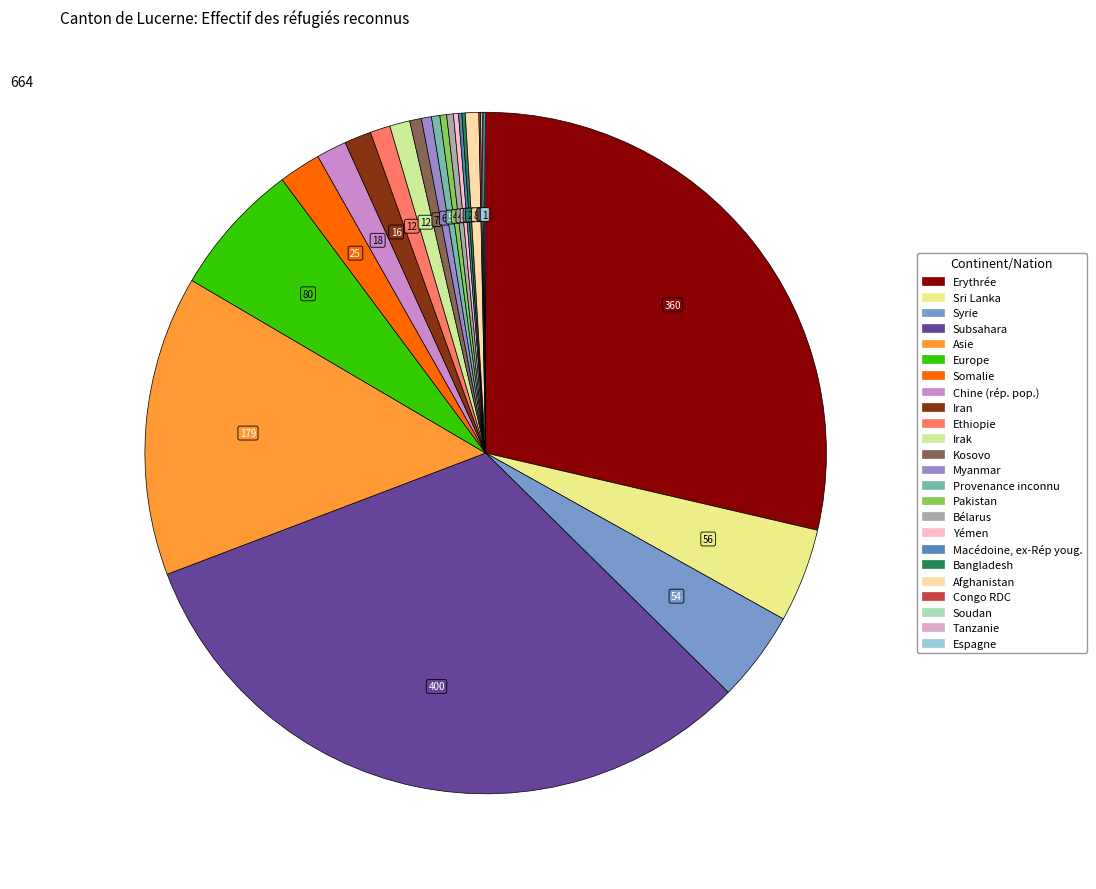

To the nearest percent, what is the average slice percentage?

4%